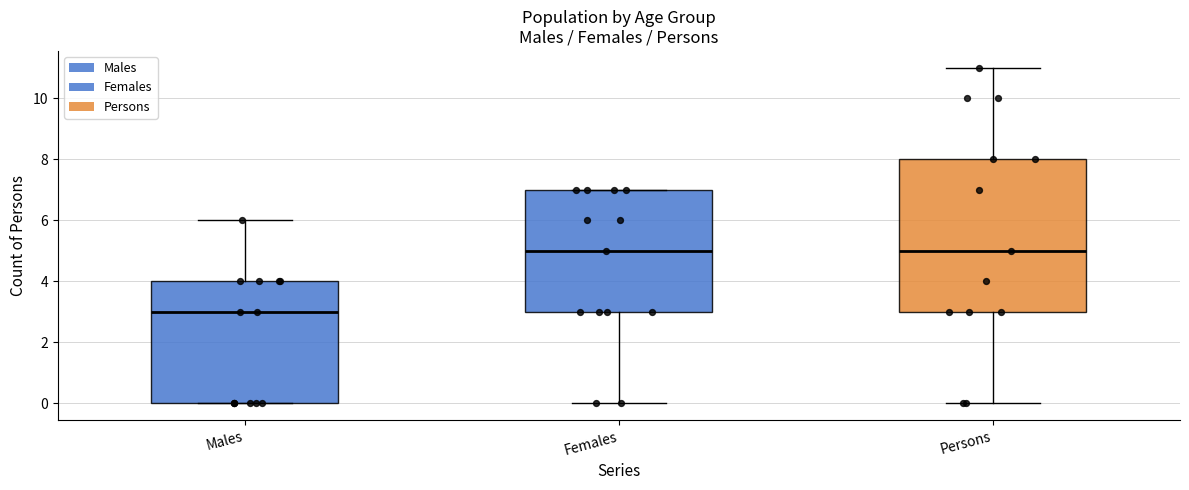

Where does the upper whisker of the box for Males end on the y-axis? The values are not printed on the chart, so give them approximately, as read against the axis.

6